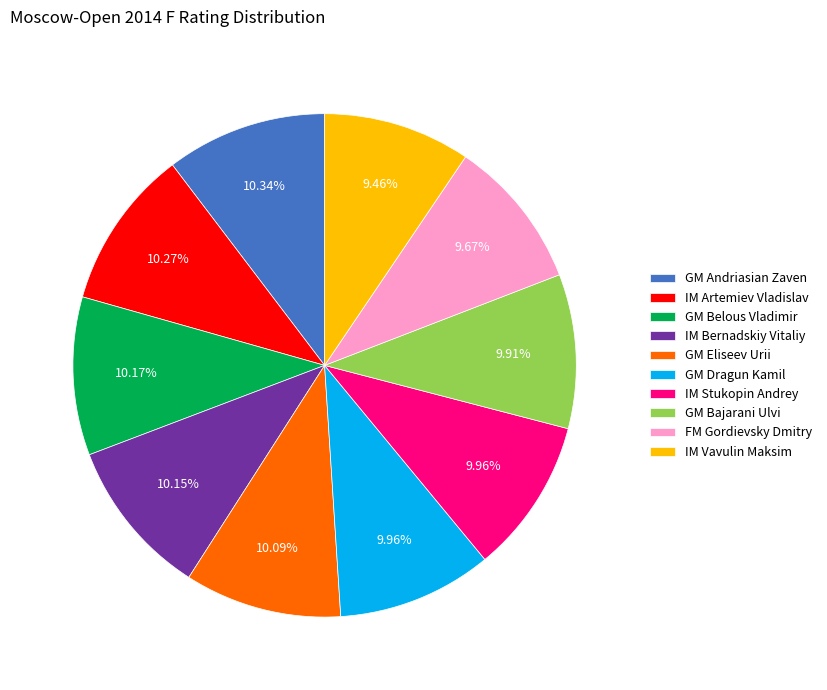

Approximately how many times larger is the value at GM Dragun Kamil compared to IM Stukopin Andrey?

1.0